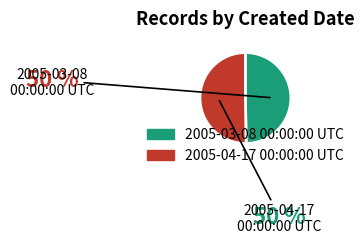

Approximately how many times larger is the value at 2005-04-17 00:00:00 UTC compared to 2005-03-08 00:00:00 UTC?

1.0